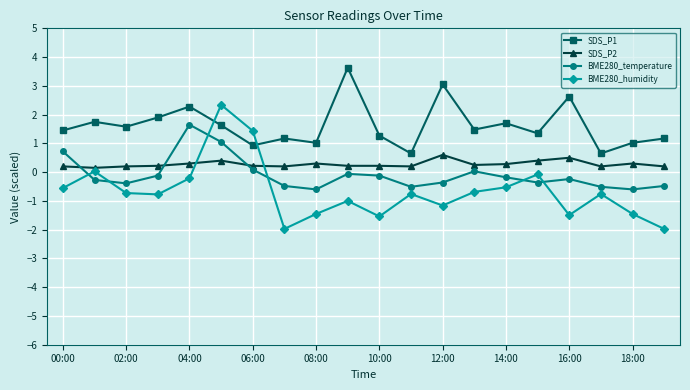

True or false: BME280_humidity has more than 1 points higher than both neighbors.

True